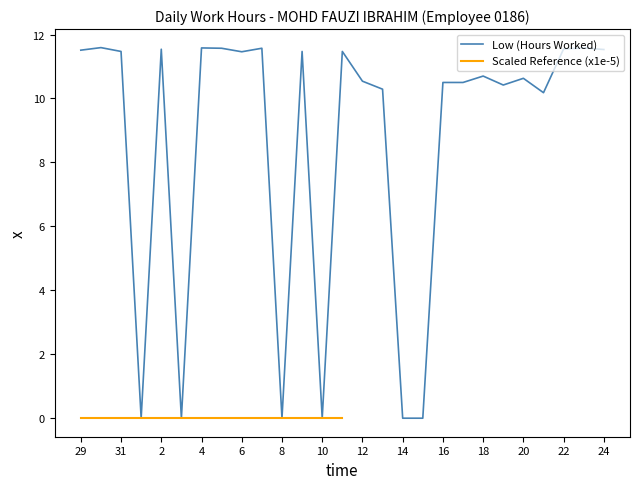

What is the difference between the maximum and minimum values?

11.6